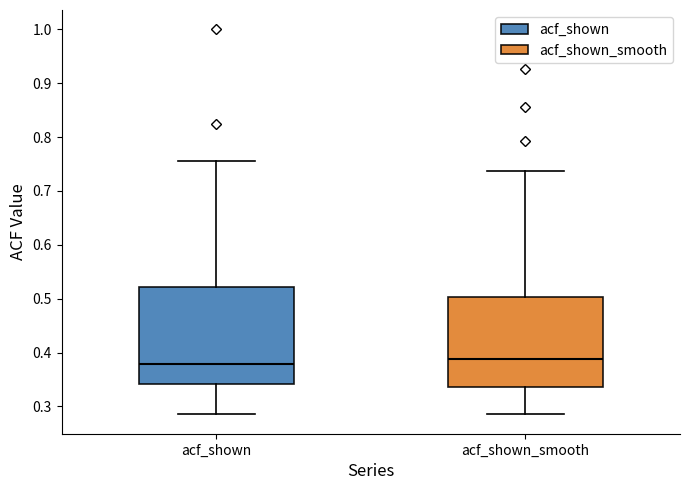

Where is the lower edge of the box for acf_shown_smooth on the y-axis? The values are not printed on the chart, so give them approximately, as read against the axis.

0.34